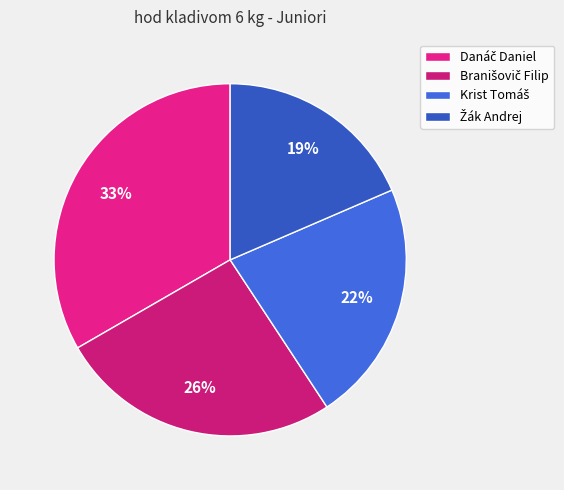

What is the total percentage of Žák Andrej and Krist Tomáš?

40.7%